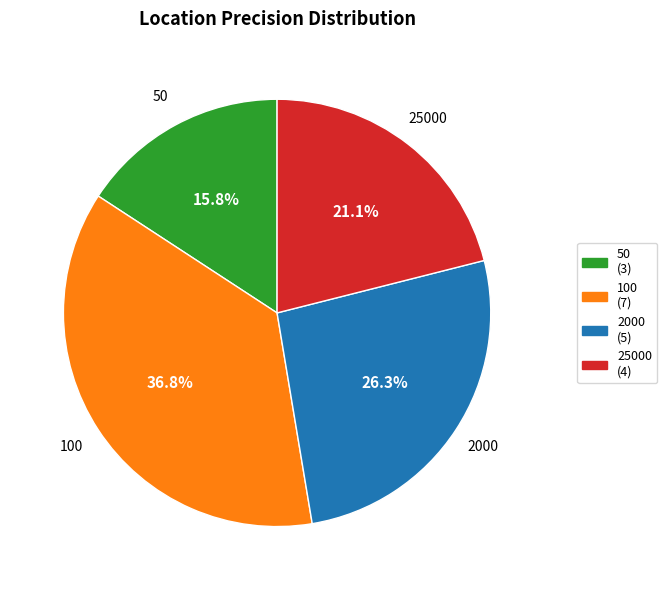

How much of the chart is everything except 50?

84.2%